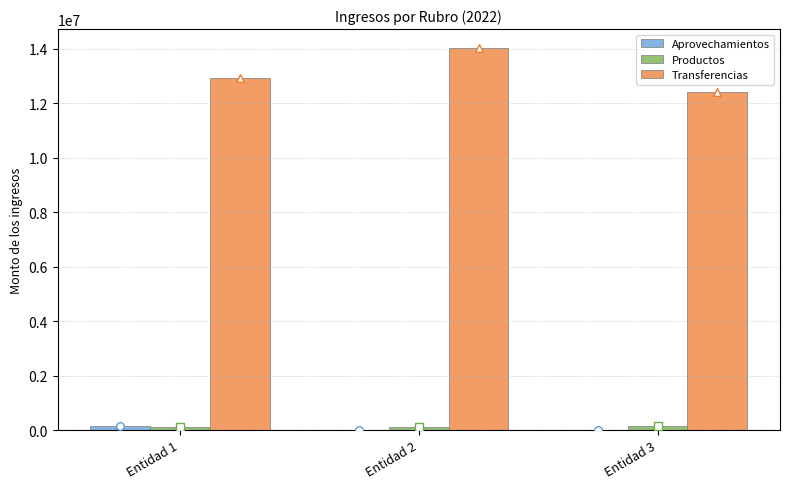

Which series has the largest total across all categories?

Transferencias